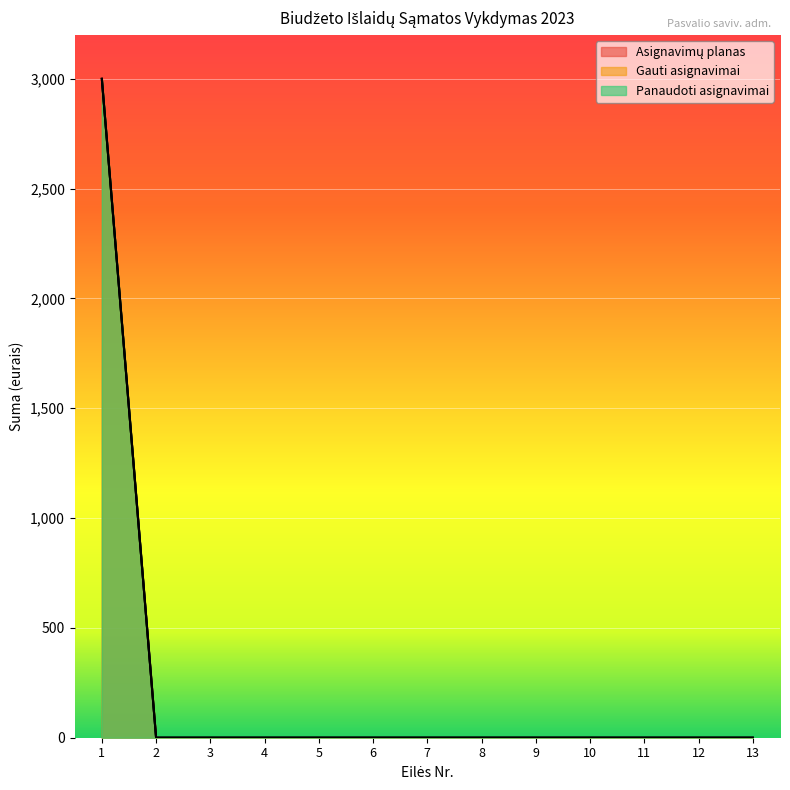

True or false: Asignavimų planas has more than 0 points higher than both neighbors.

False